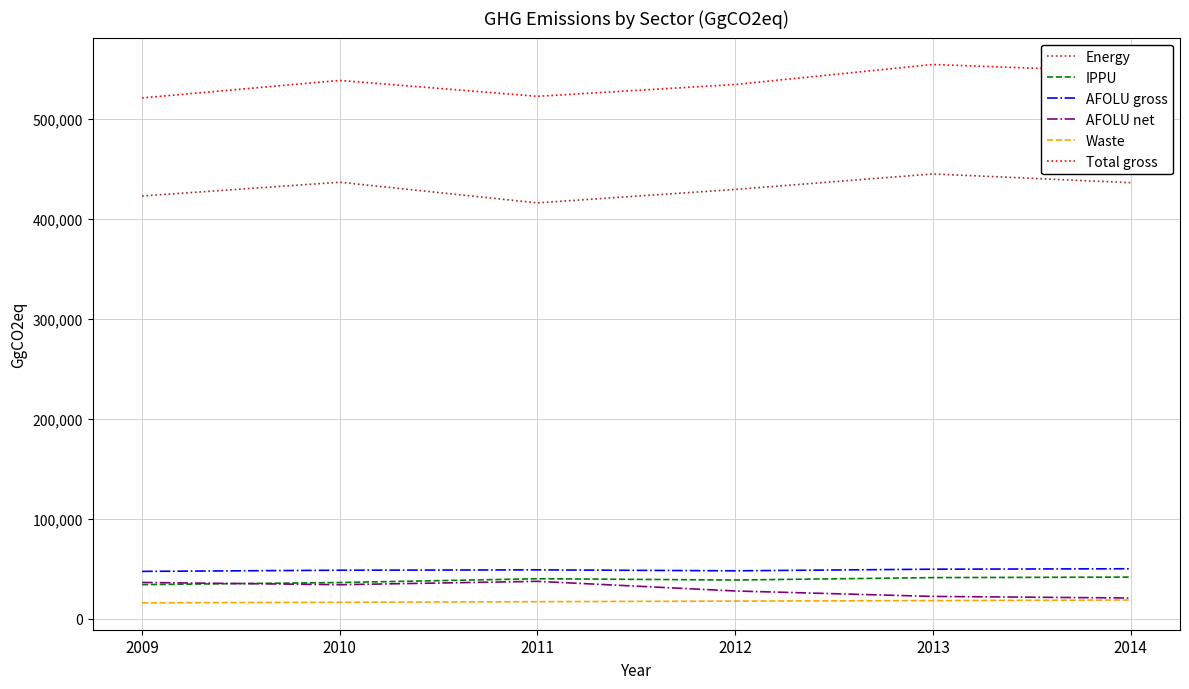

Does the chart display data point markers on the line(s)?

No